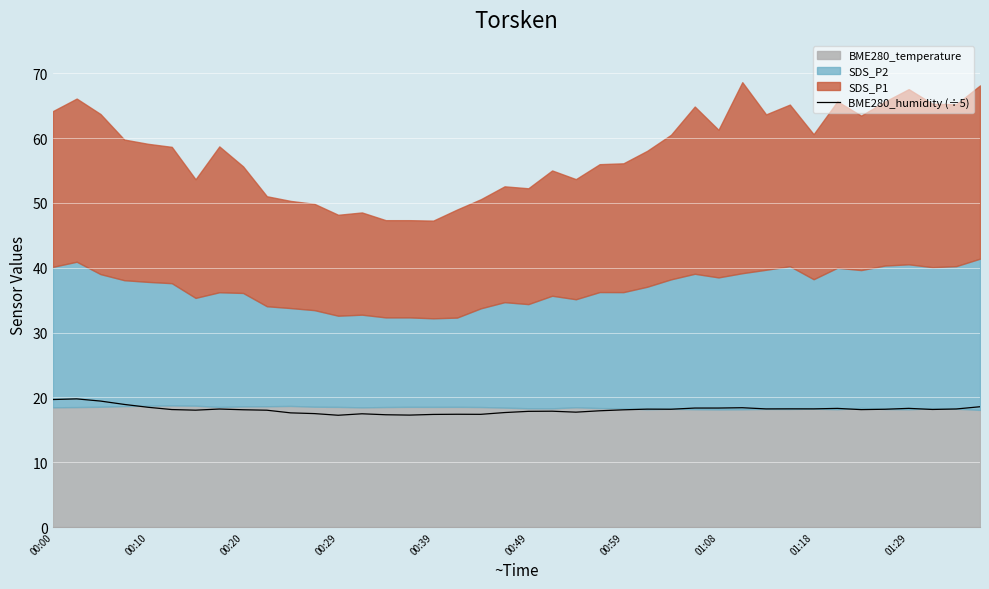

What is the maximum value for BME280_humidity (÷5)?

19.8